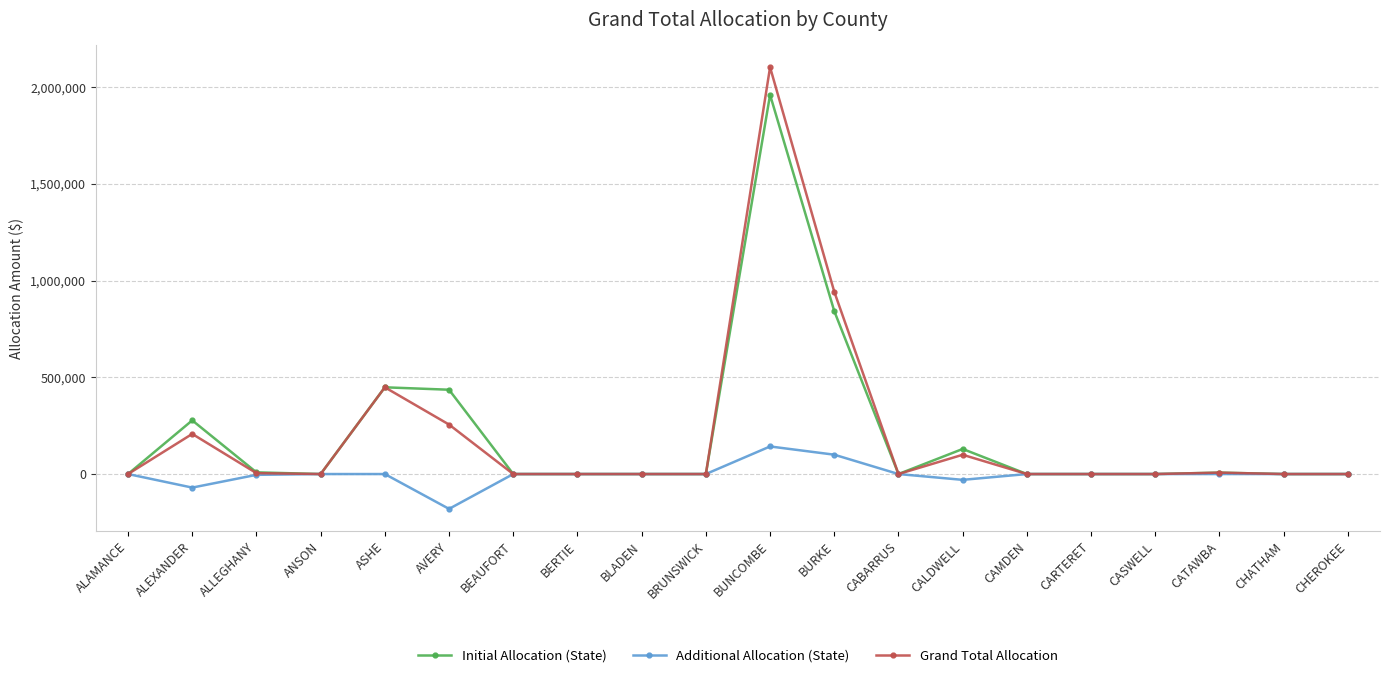

Is it true that Initial Allocation (State) equals 1959509.0 at BUNCOMBE?

True